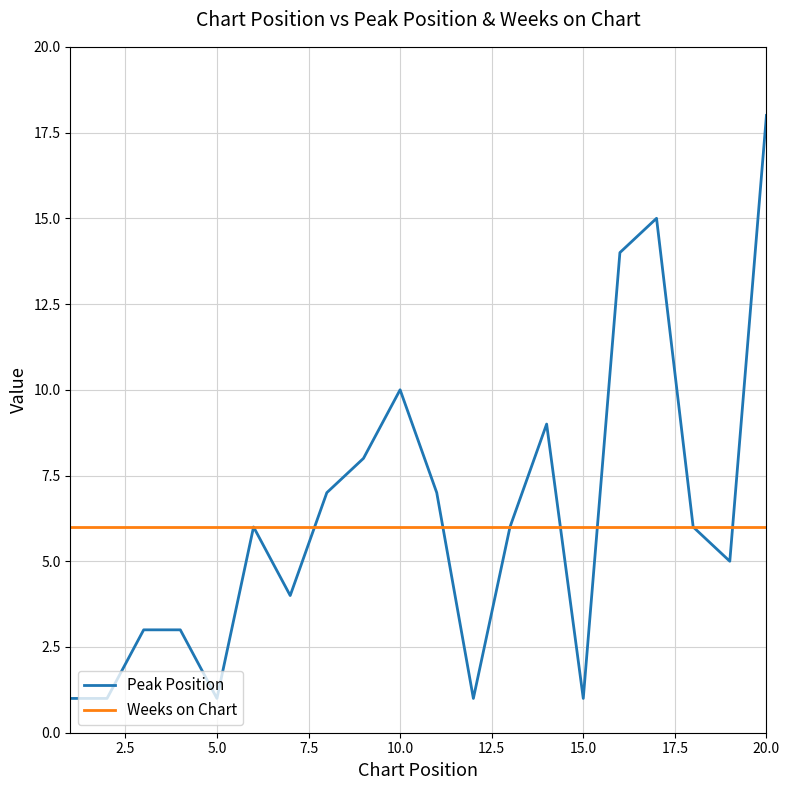

What is the highest value of the Peak Position series?

18